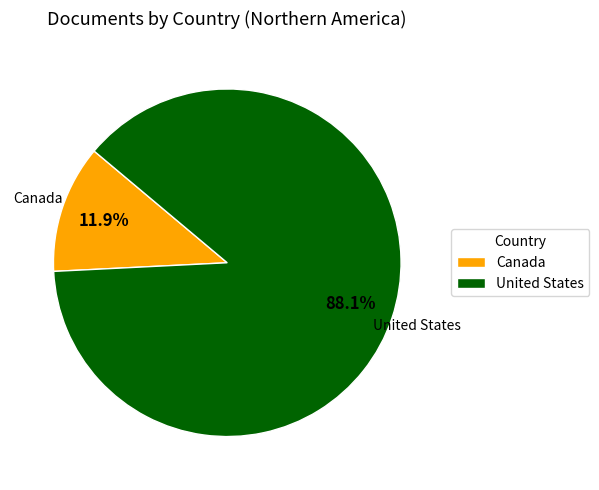

Count the number of slices in the pie.

2